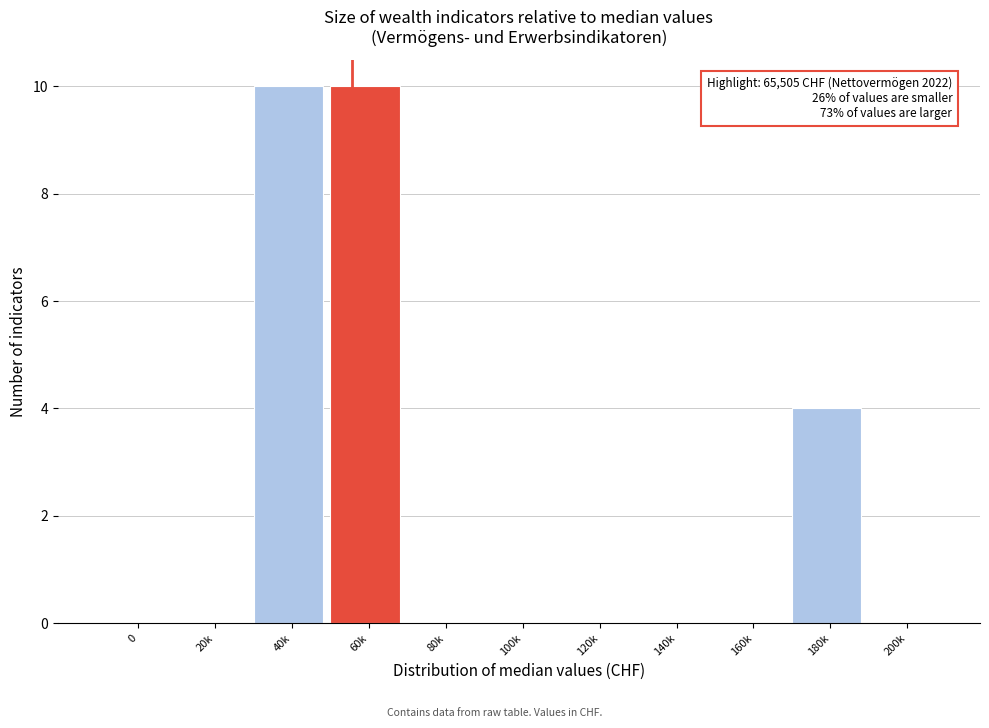

Reading left to right, what are all the values shown in this chart?

0=0	20k=0	40k=10	60k=10	80k=0	100k=0	120k=0	140k=0	160k=0	180k=4	200k=0